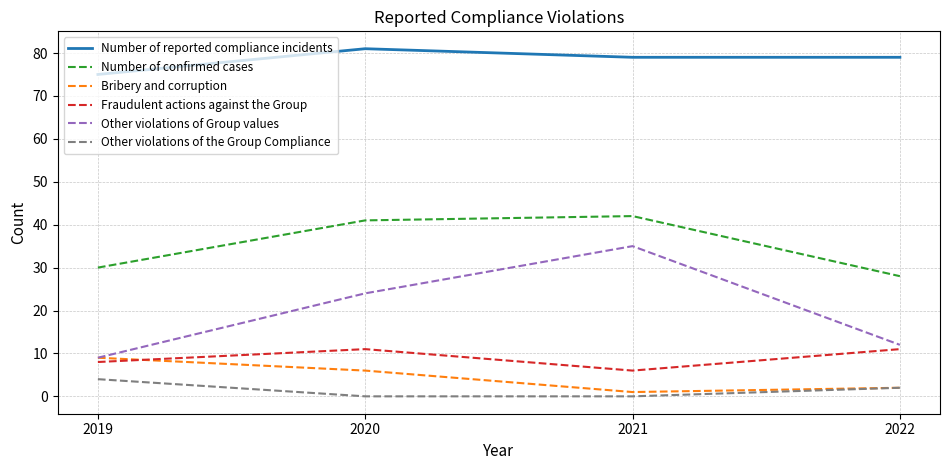

Where is the first local maximum for Number of confirmed cases?

2021